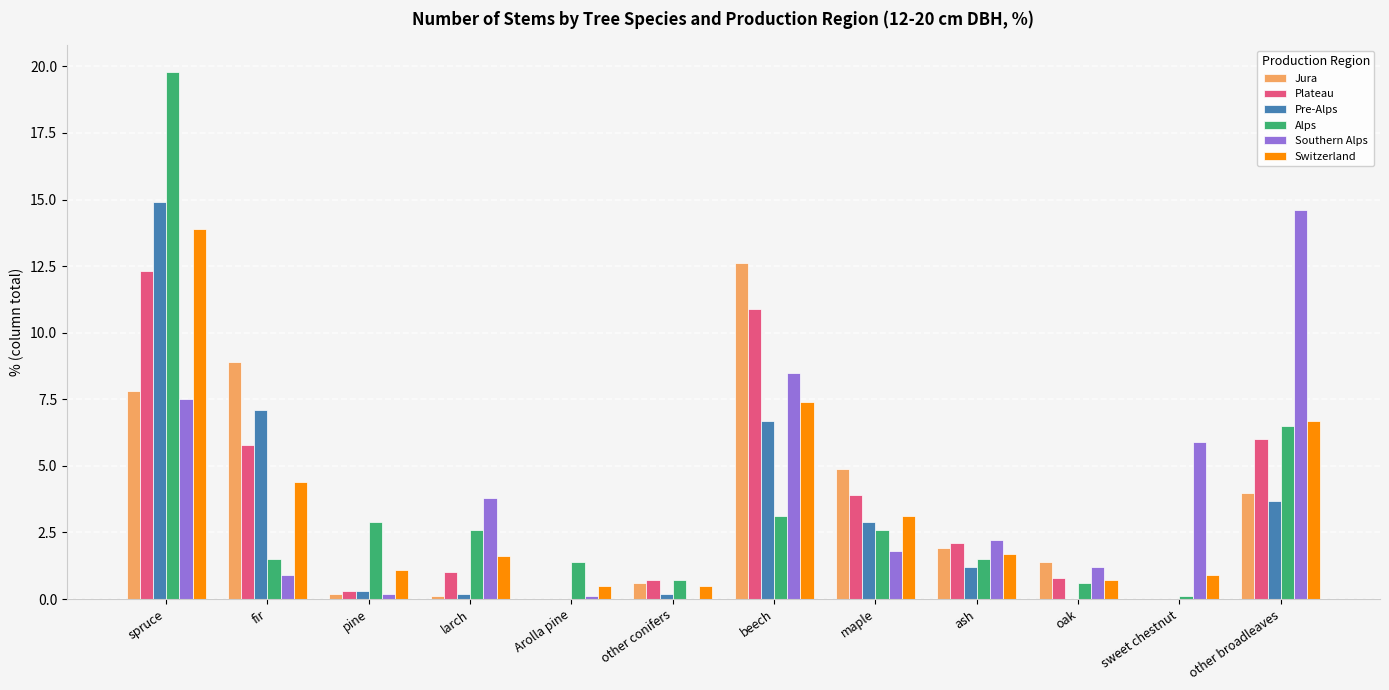

Is the value of Alps at Arolla pine greater than the value of Plateau at other broadleaves?

No